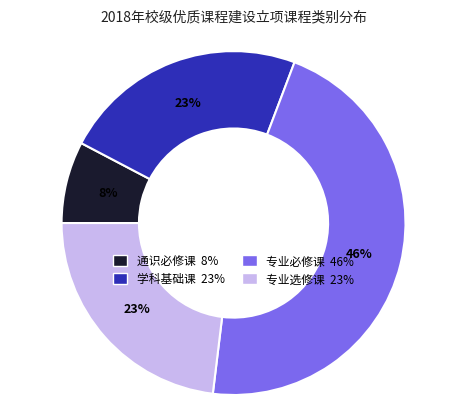

To the nearest percent, what is the difference between the 通识必修课 and 专业必修课 slice percentages?

38%